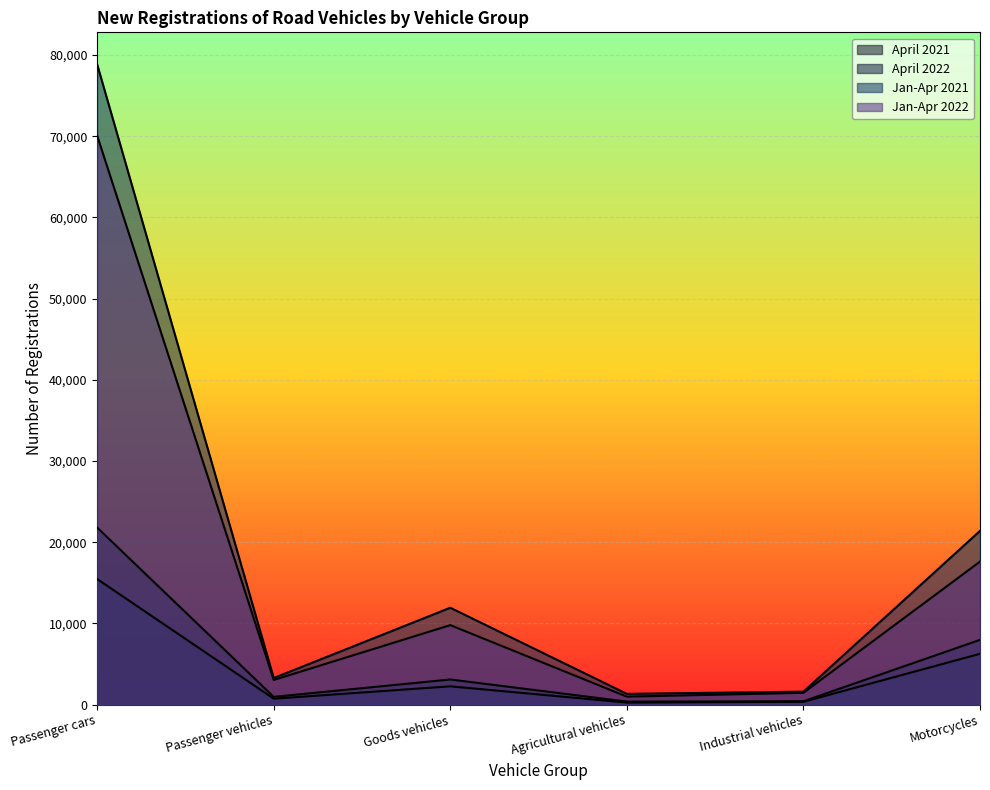

How many data points in April 2021 are above 3104?

2